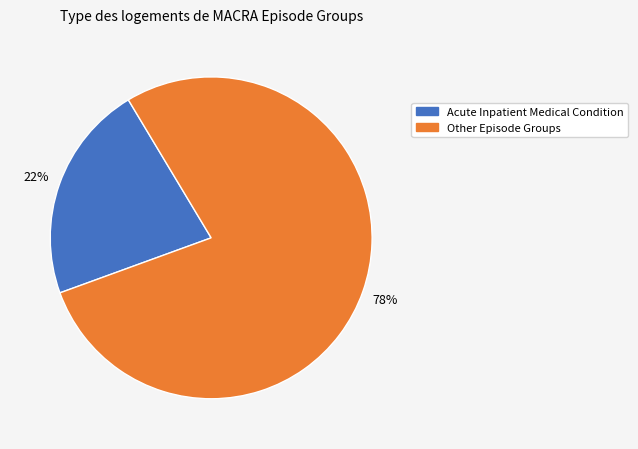

How many segments does this pie chart have?

2